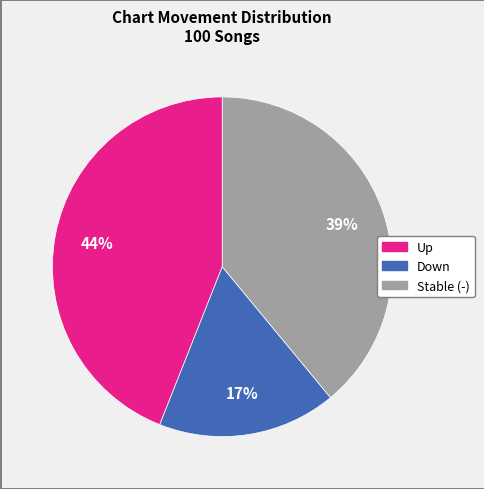

How many slices are in this pie chart?

3